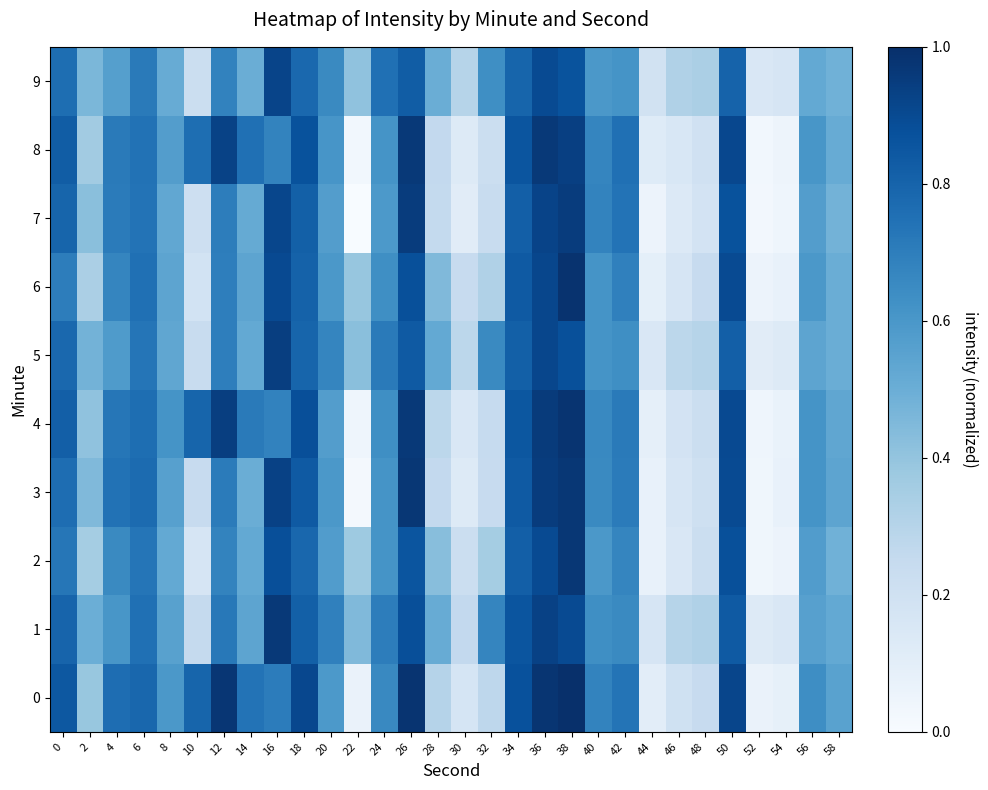

At how many categories does at least one series exceed 0?

30